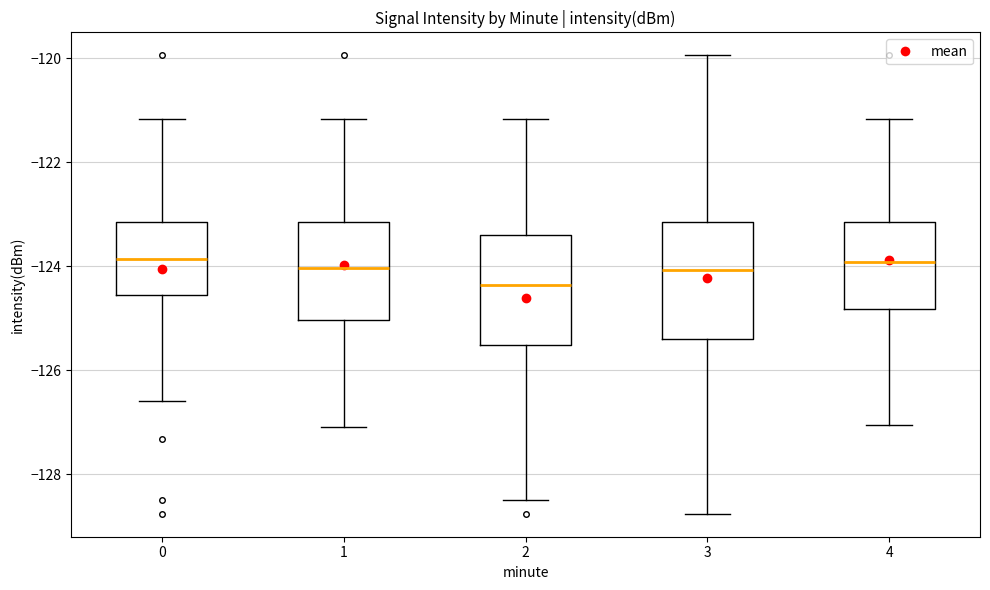

Reading left to right, read every box against the y-axis: the position of its median line, the range the box covers, and the ends of its whiskers. The values are not printed on the chart, so give them approximately, as read against the axis.

0: median -123.8, box -124.6 to -123.2, whiskers -126.6 to -121.2
1: median -124.0, box -125.0 to -123.2, whiskers -127.0 to -121.2
2: median -124.4, box -125.6 to -123.4, whiskers -128.4 to -121.2
3: median -124.0, box -125.4 to -123.2, whiskers -128.8 to -120.0
4: median -124.0, box -124.8 to -123.2, whiskers -127.0 to -121.2